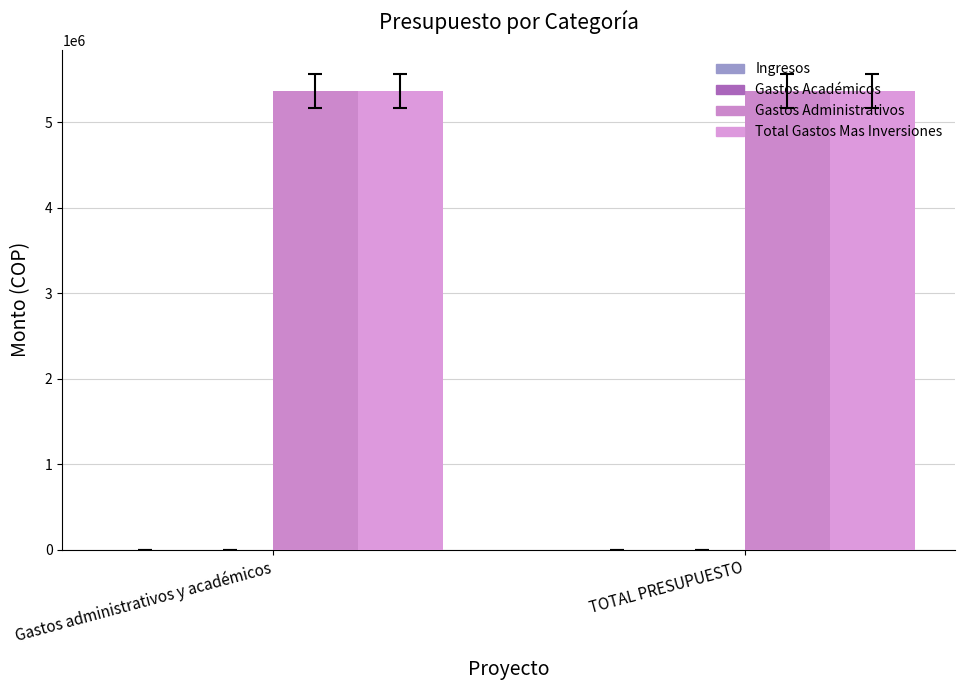

Is the value of Gastos Académicos at Gastos administrativos y académicos greater than the value of Ingresos at TOTAL PRESUPUESTO?

No